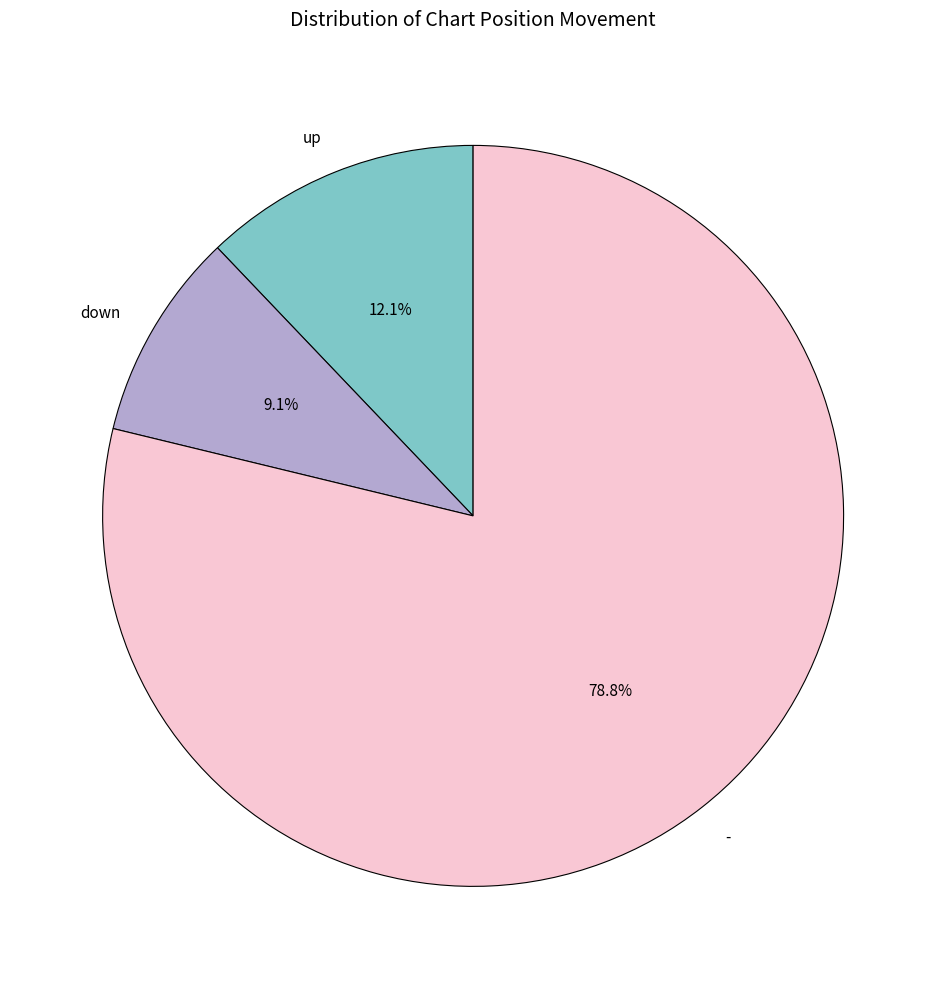

Is the sum of - and down greater than half?

Yes